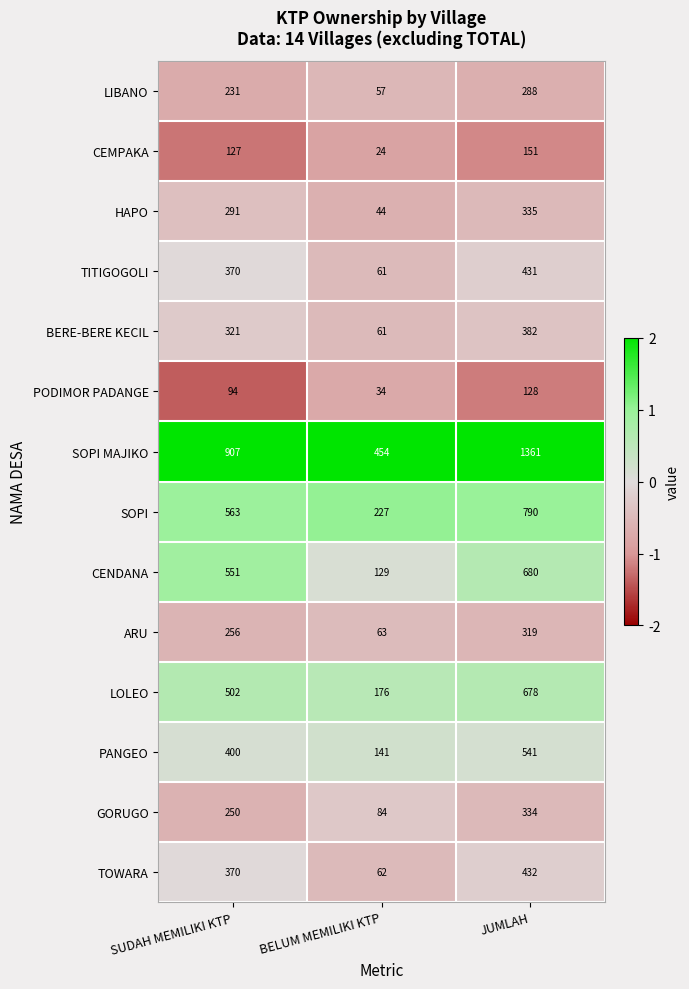

Where is CENDANA nearest to the value 404?

SUDAH MEMILIKI KTP